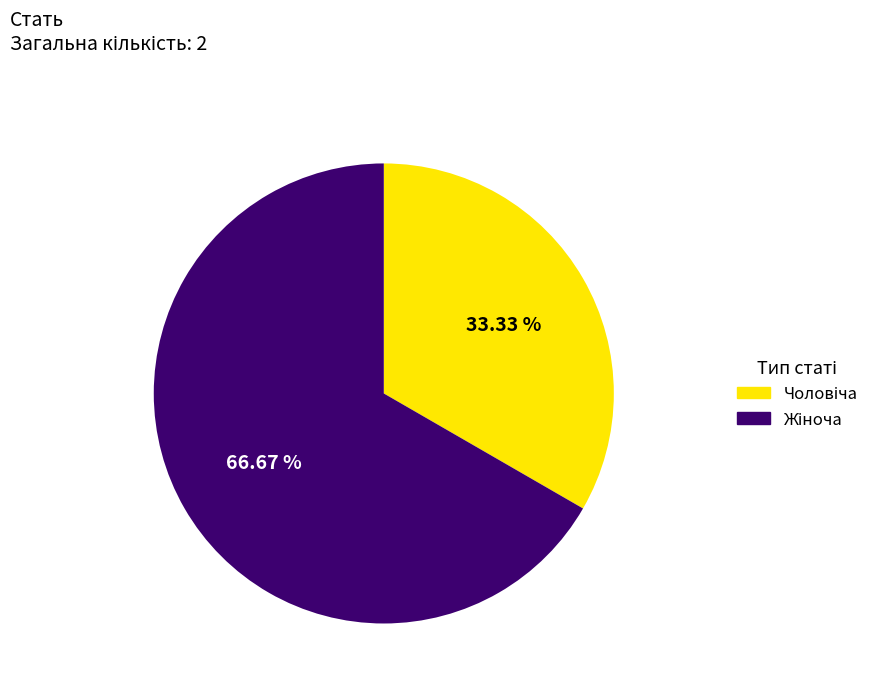

Does any single category account for the majority?

Yes